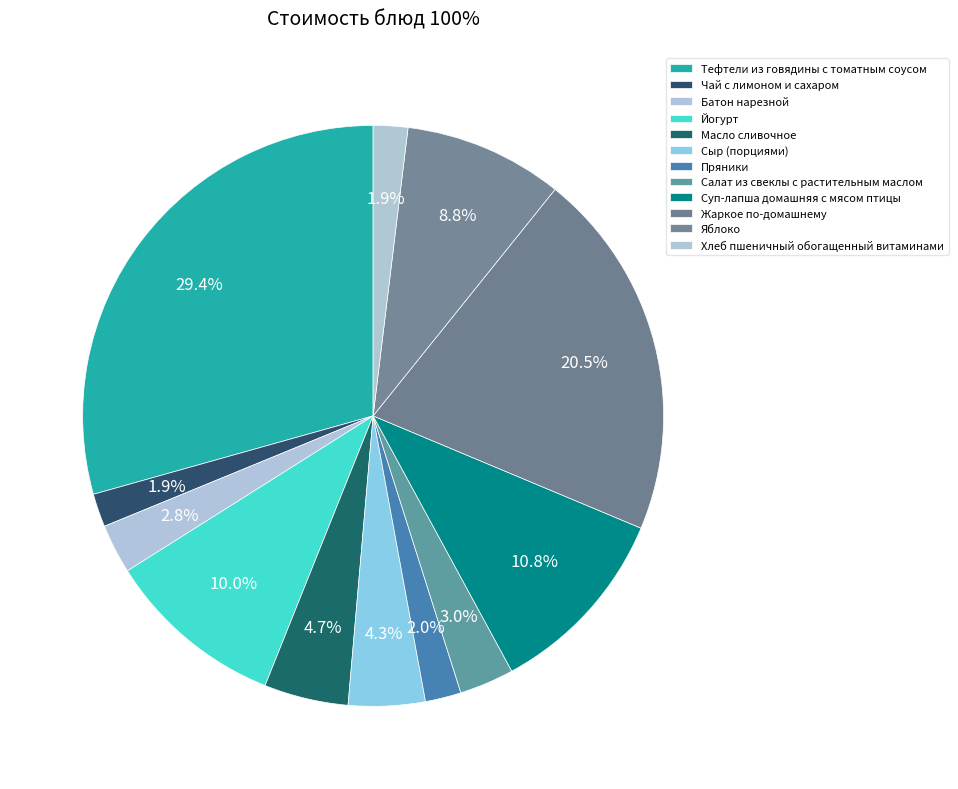

How many slices are in this pie chart?

12